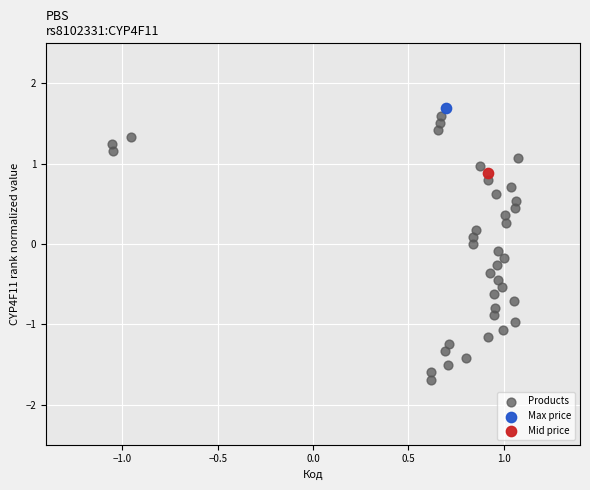

What are all the series names shown in the legend?

Products, Max price, Mid price